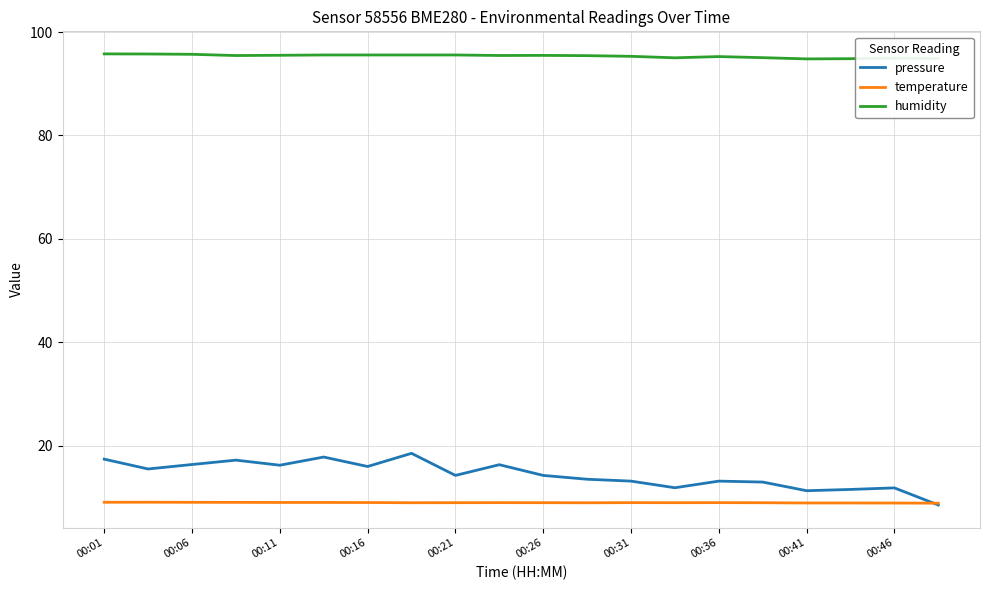

Rank the series by their maximum value, from highest to lowest.

humidity, pressure, temperature